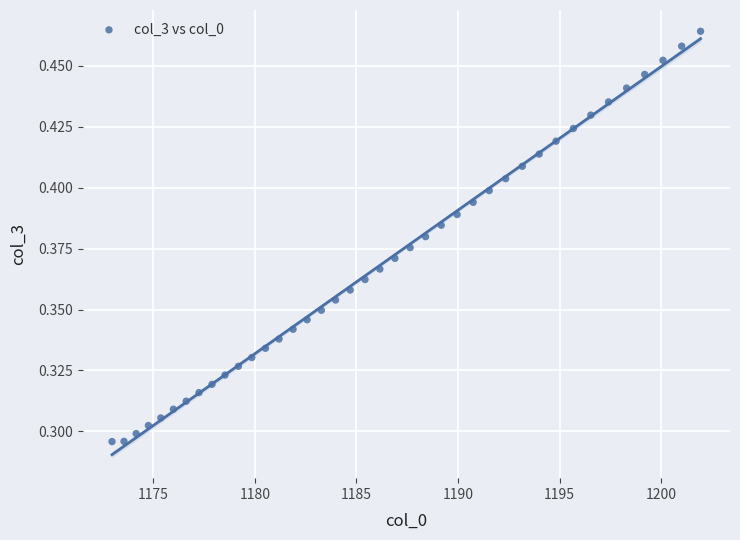

What is the range of X values (max minus min)?

29.0